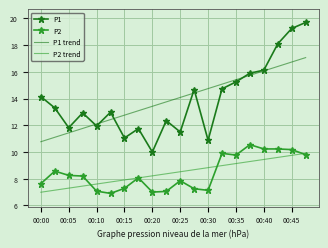

What is the smallest value displayed?

6.9